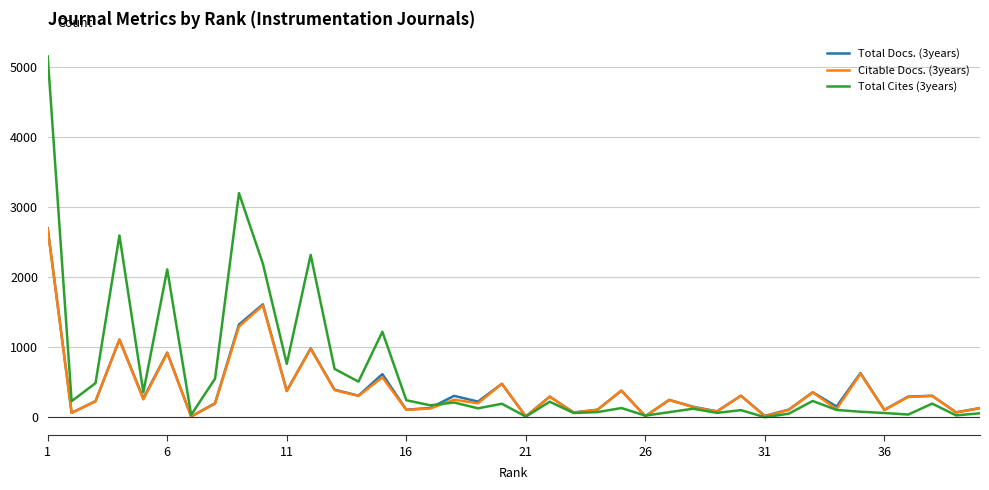

Does the chart display data point markers on the line(s)?

No